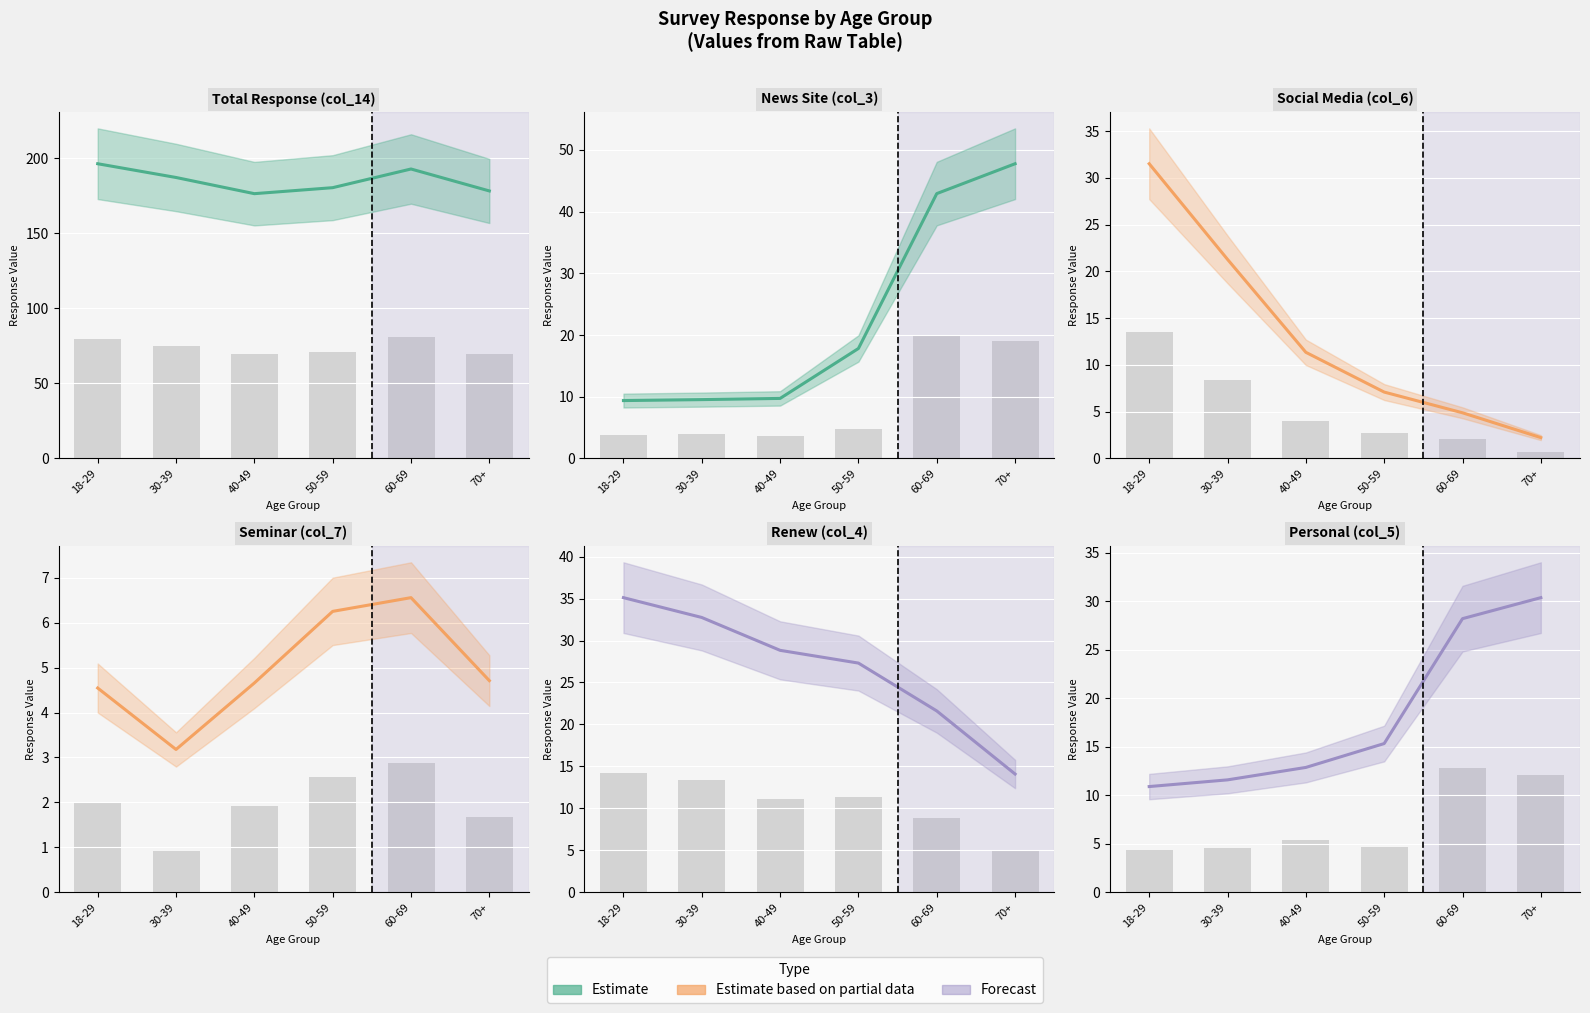

Reading left to right, list all the values displayed in this chart.

col_14 (Total): 196.4	187.3	176.5	180.5	192.9	178.3
col_3 (News site etc): 9.4	9.5	9.7	17.8	42.9	47.8
col_6 (Social media): 31.5	21.3	11.3	7.1	4.9	2.2
col_7 (Seminar): 4.5	3.2	4.7	6.3	6.6	4.7
col_4 (Renew): 35.1	32.7	28.8	27.3	21.6	14.1
col_5 (Personal): 10.9	11.6	12.9	15.3	28.2	30.4